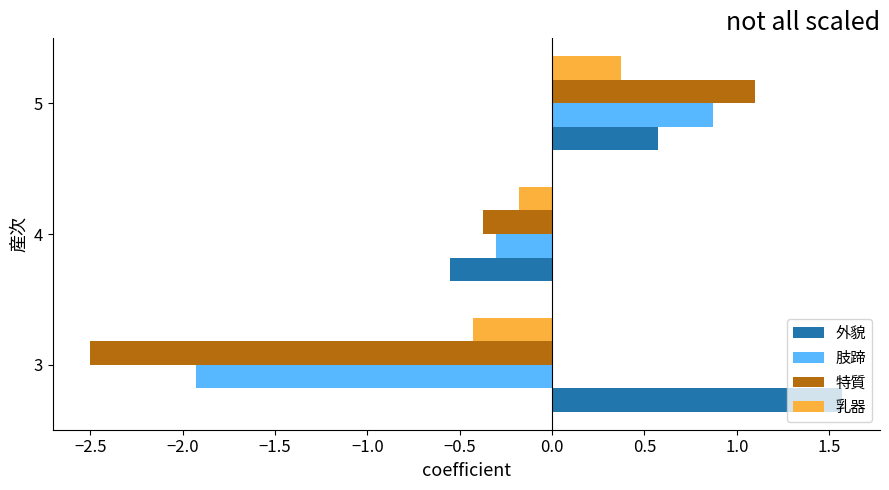

What is the total value across all series at 3?

-3.3